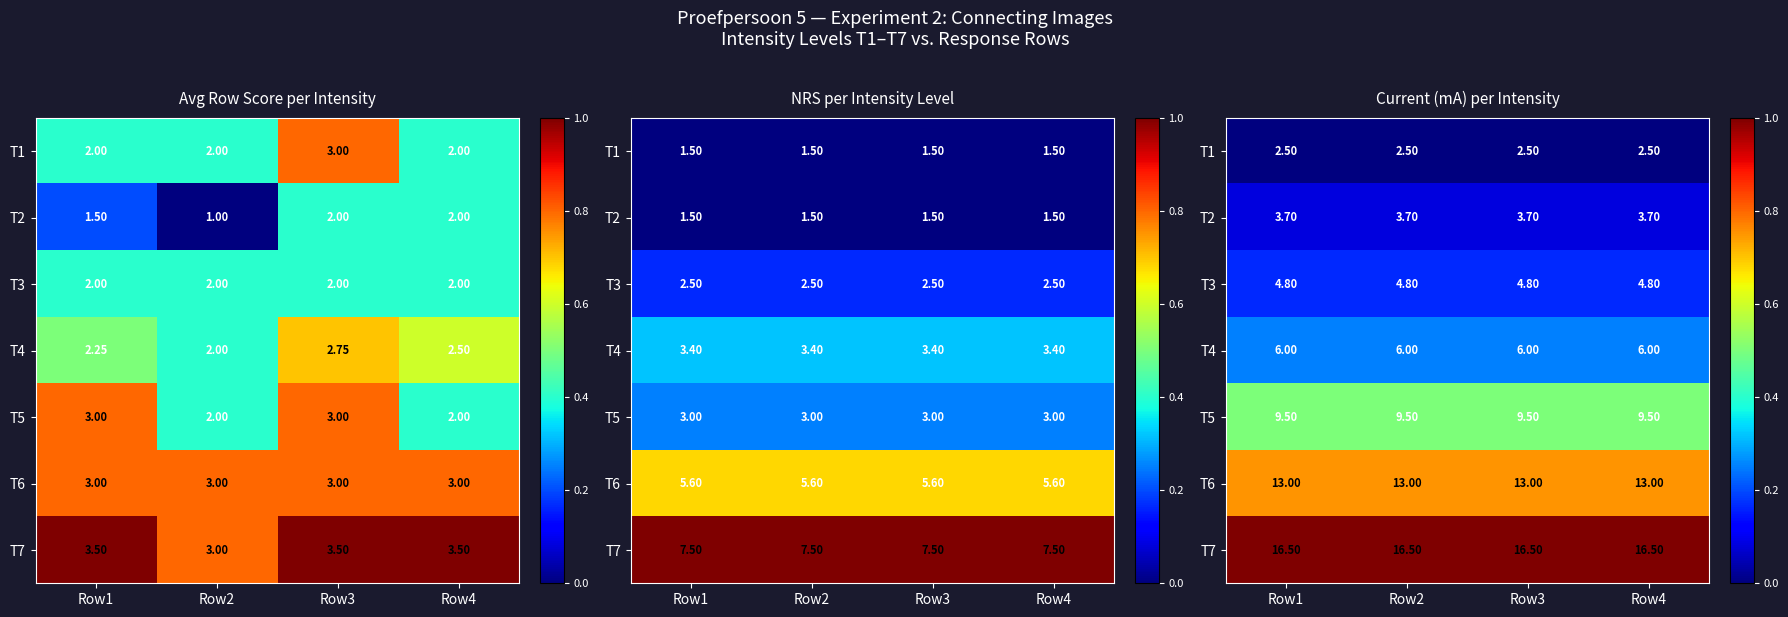

Rank the series by their maximum value, from lowest to highest.

T1, T2, T3, T4, T5, T6, T7